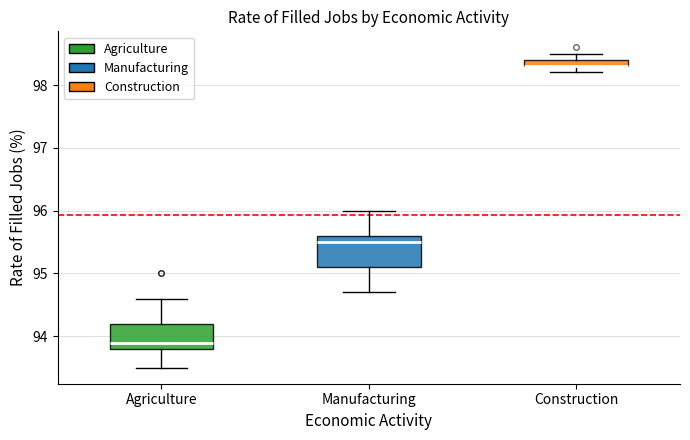

Where does the lower whisker of the box for Manufacturing end on the y-axis? The values are not printed on the chart, so give them approximately, as read against the axis.

94.7